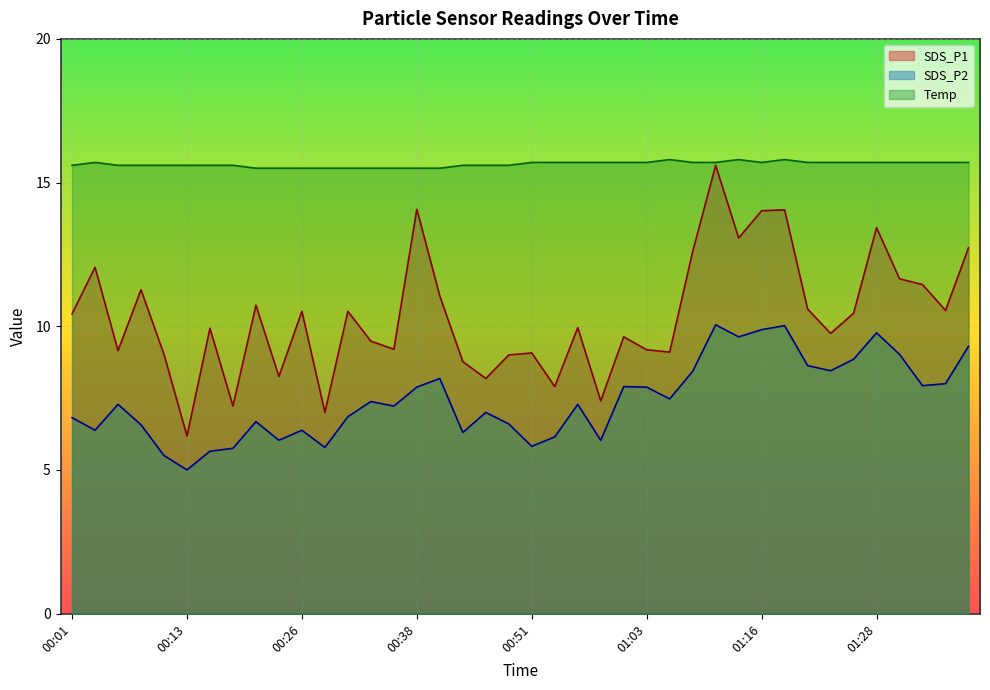

At which category does the chart reach its minimum across all series?

00:13